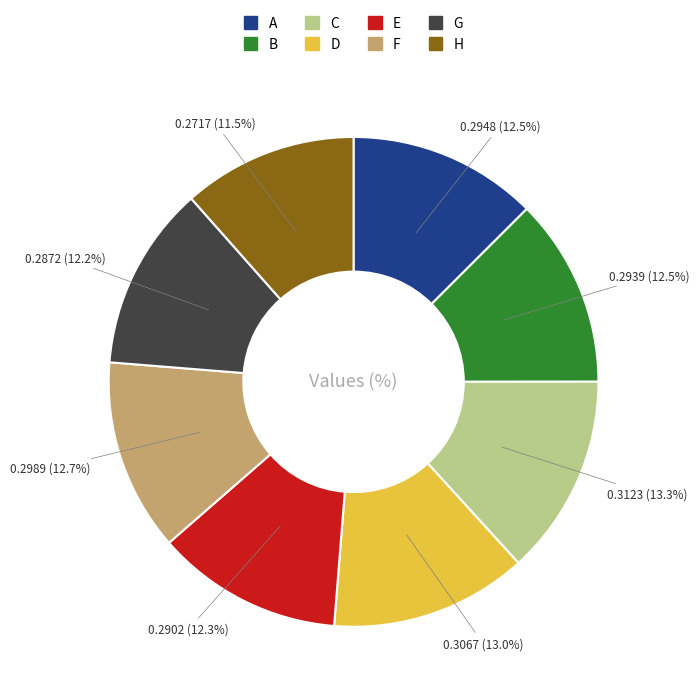

How many slices are in this pie chart?

8